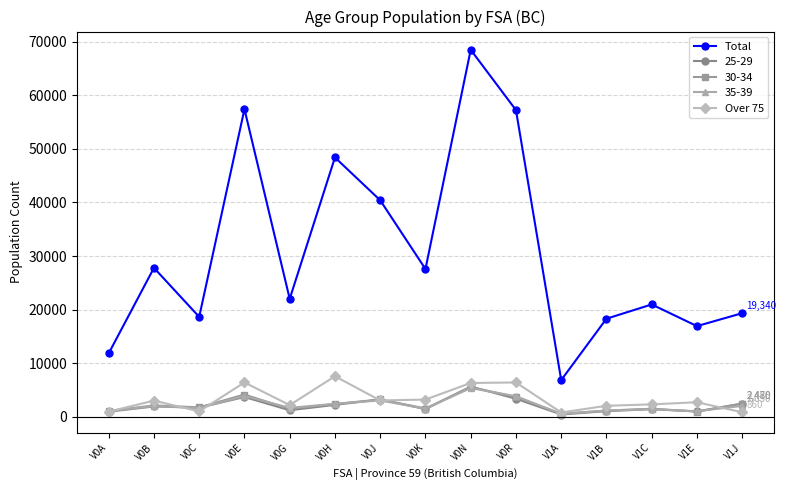

How many lines are shown in the chart?

5